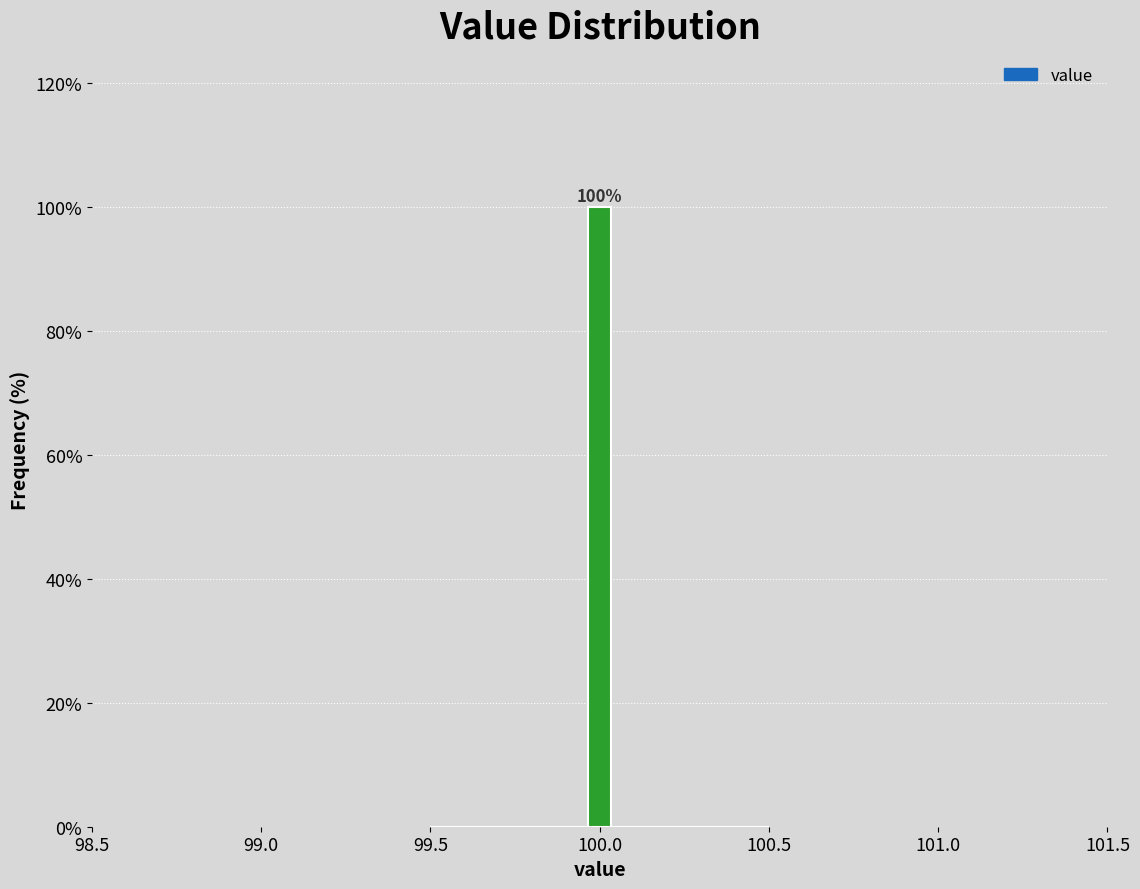

Around what value on the x-axis is the tallest bar? Give the approximate position of its centre, as read against the axis.

100.00